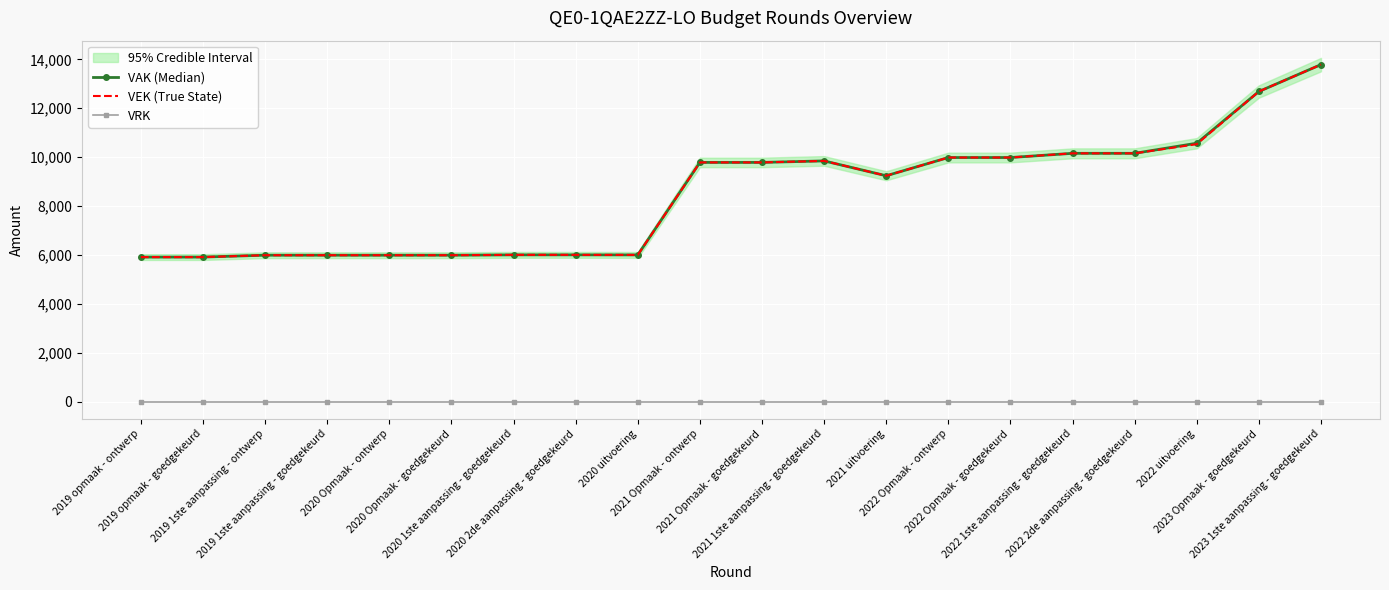

The value of VRK at 2023 Opmaak - goedgekeurd is 0. True or false?

True